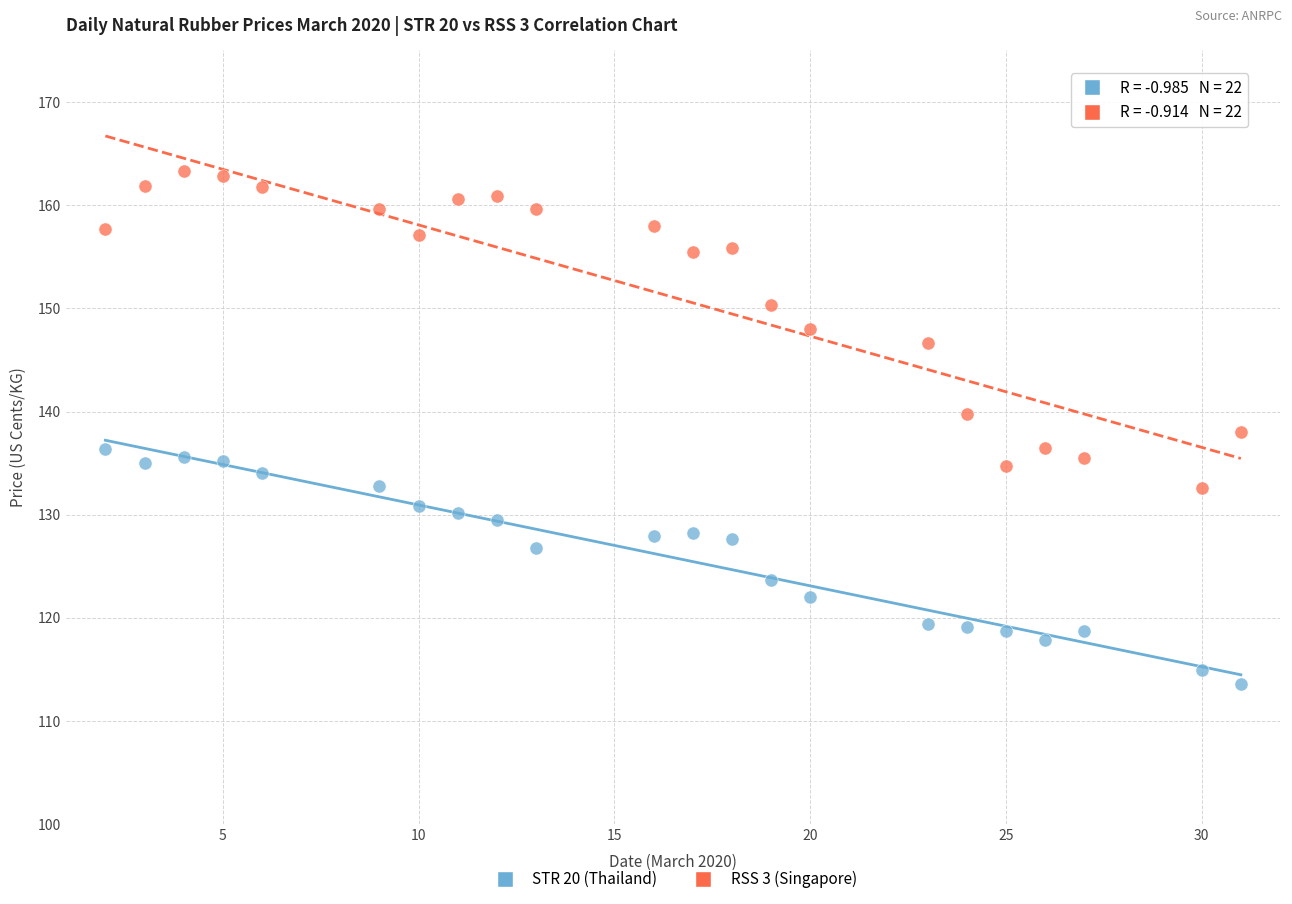

What is the X range (max minus min) for the scatter plot?

29.0